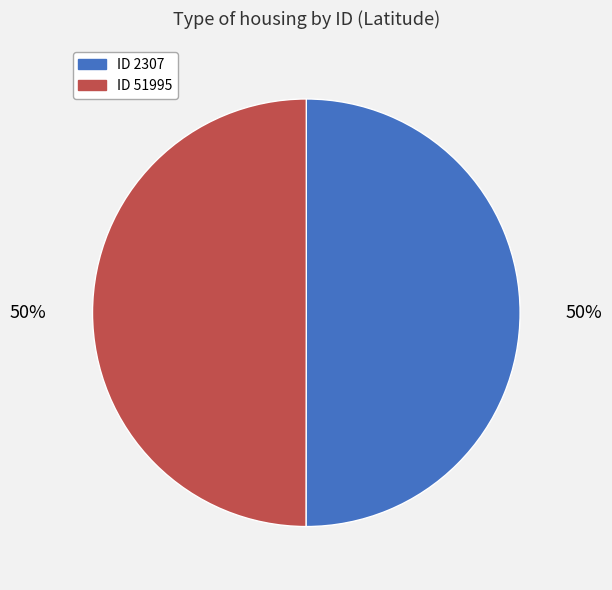

To the nearest percent, what is the average slice percentage?

50%